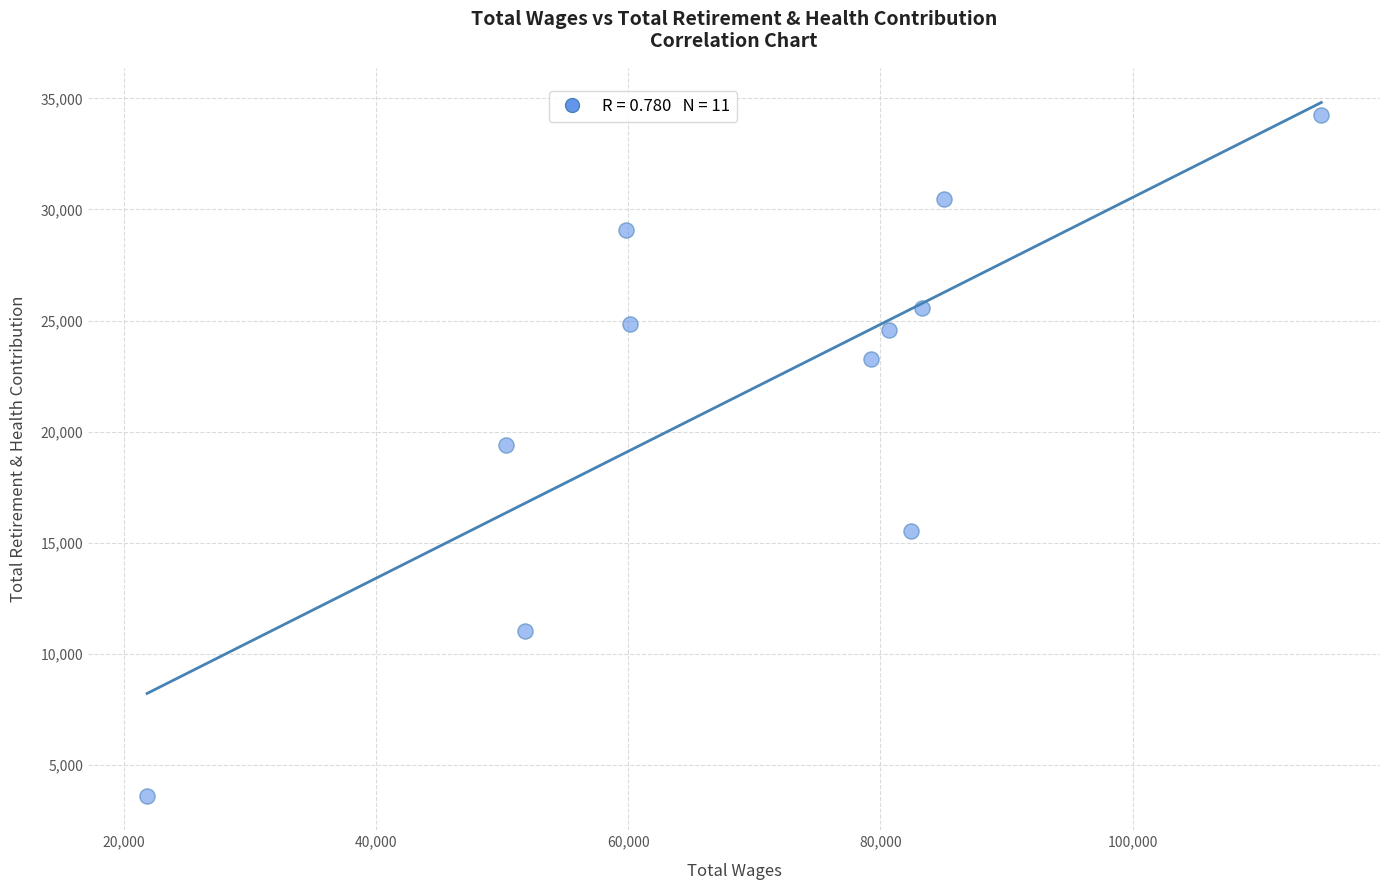

What Y value in the scatter plot is closest to 18930?

19411